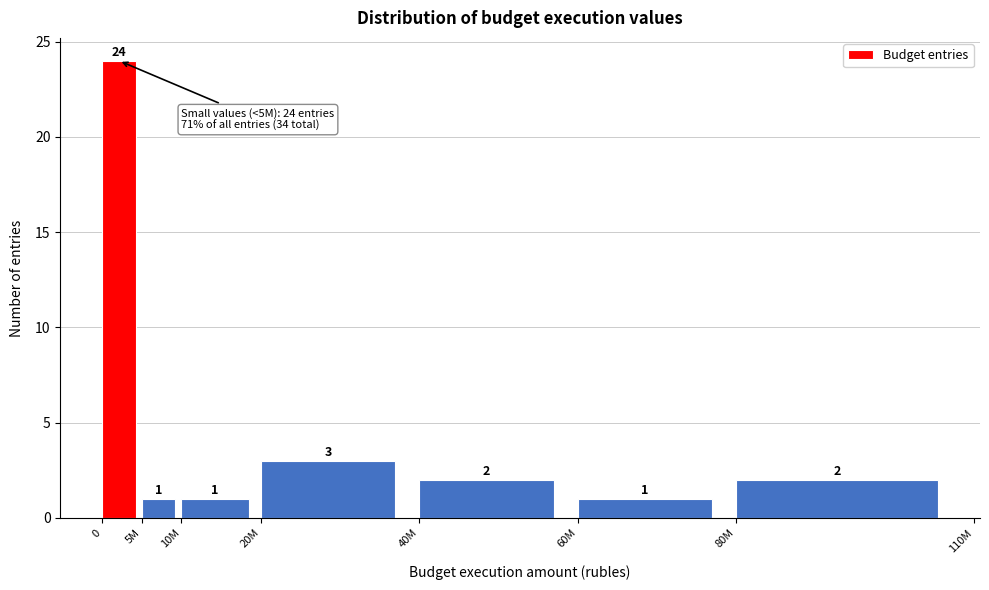

Reading right to left, extract all data points from this chart.

2	1	2	3	1	1	24